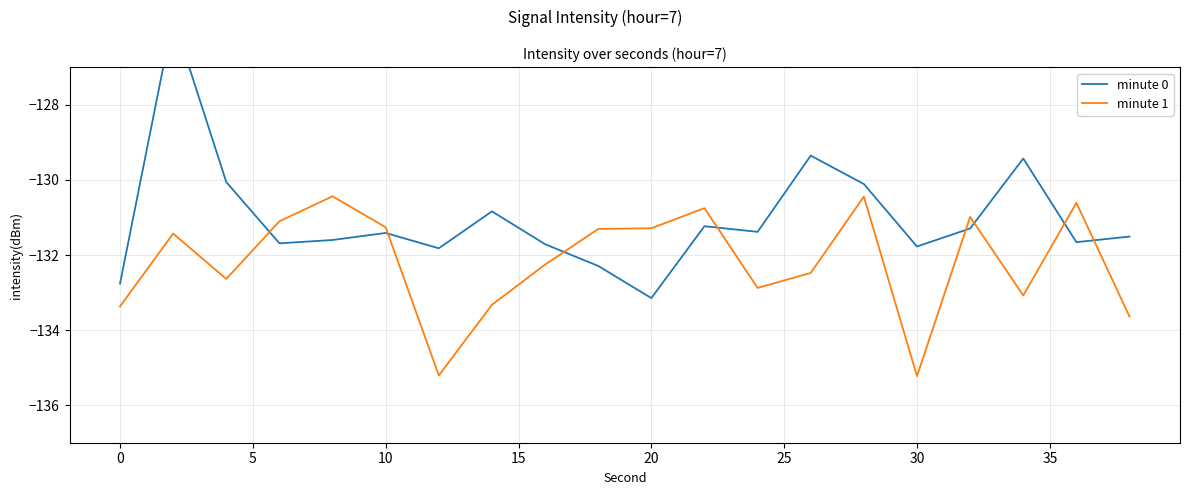

What is the highest value of the minute 1 series?

-130.4